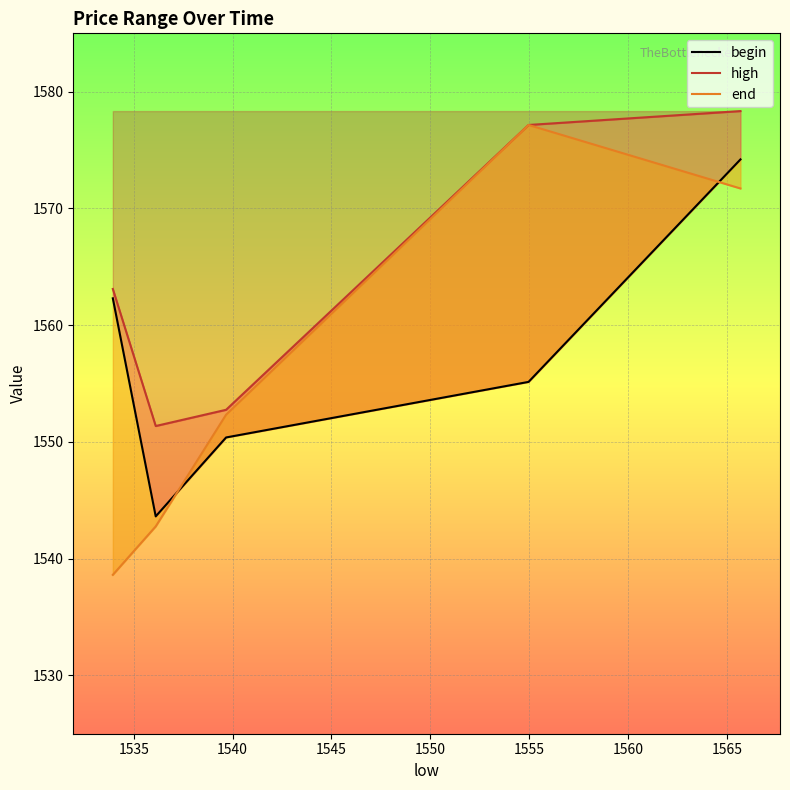

Count the number of categories in the chart.

5